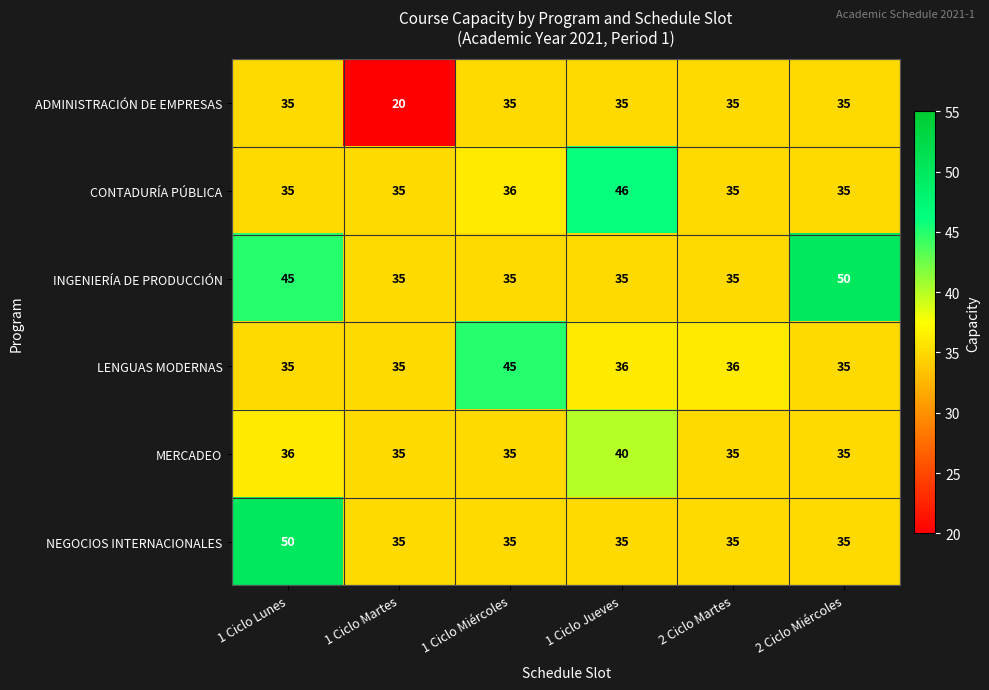

What value does the INGENIERÍA DE PRODUCCIÓN series have at 1 Ciclo Martes?

35